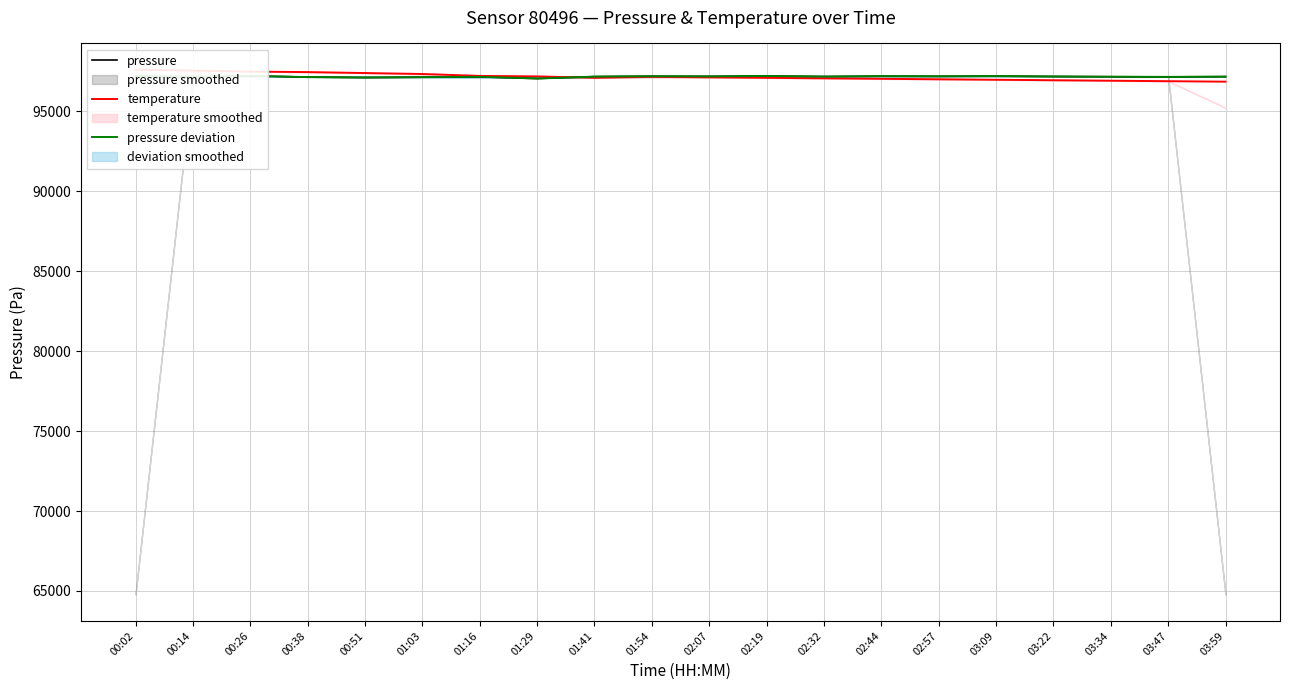

Reading left to right, transcribe all the data shown in this chart.

pressure: 97197.0	97168.0	97223.0	97147.0	97122.0	97143.0	97164.0	97057.0	97177.0	97200.0	97190.0	97215.0	97180.0	97205.0	97195.0	97210.0	97185.0	97170.0	97160.0	97175.0
temperature: 97610.6	97550.6	97490.6	97460.6	97400.6	97340.6	97220.6	97190.6	97100.6	97160.6	97130.6	97100.6	97070.6	97040.6	97010.6	96980.6	96950.6	96920.6	96890.6	96860.6
pressure deviation: 97197.0	97168.0	97223.0	97147.0	97122.0	97143.0	97164.0	97057.0	97177.0	97200.0	97190.0	97215.0	97180.0	97205.0	97195.0	97210.0	97185.0	97170.0	97160.0	97175.0